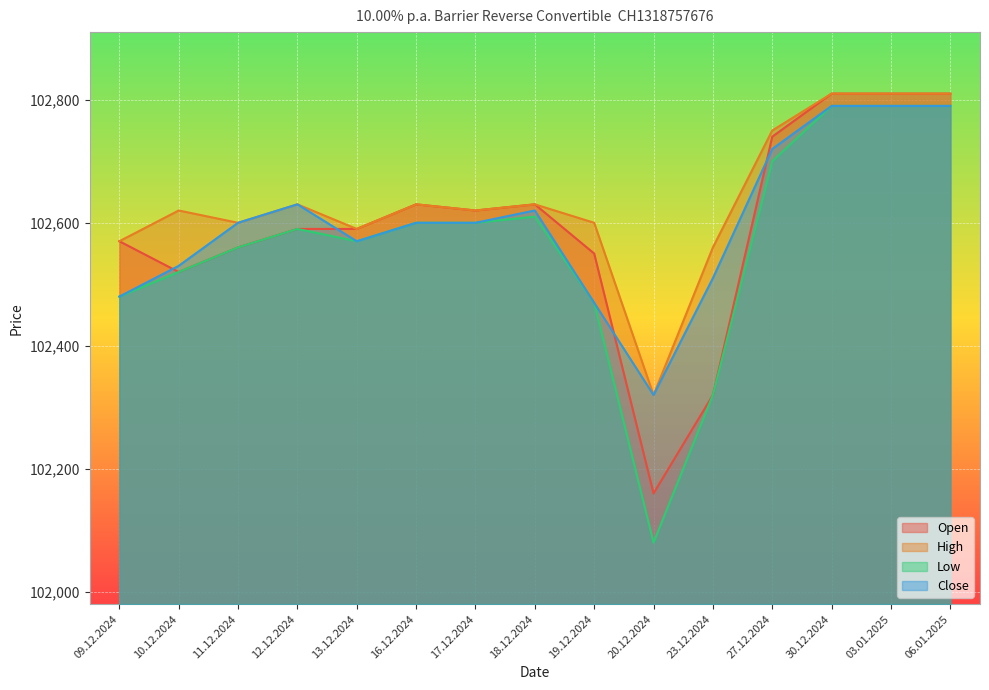

What value does the Close series have at 17.12.2024?

102600